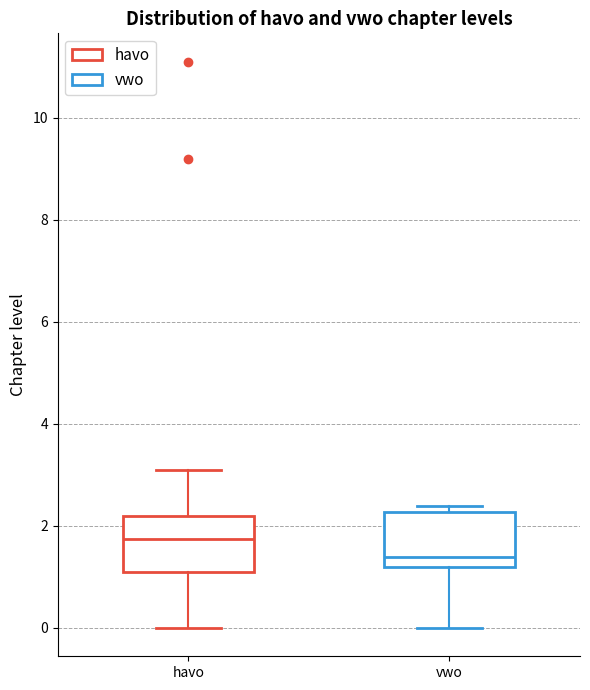

Where is the upper edge of the box for vwo on the y-axis? The values are not printed on the chart, so give them approximately, as read against the axis.

2.2